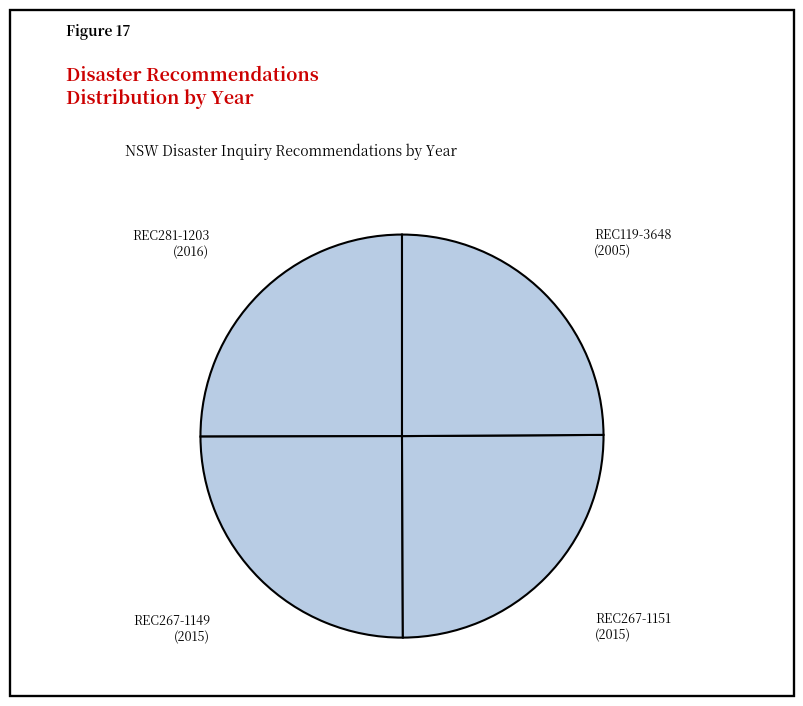

Does REC119-3648 represent more than half of the total?

No